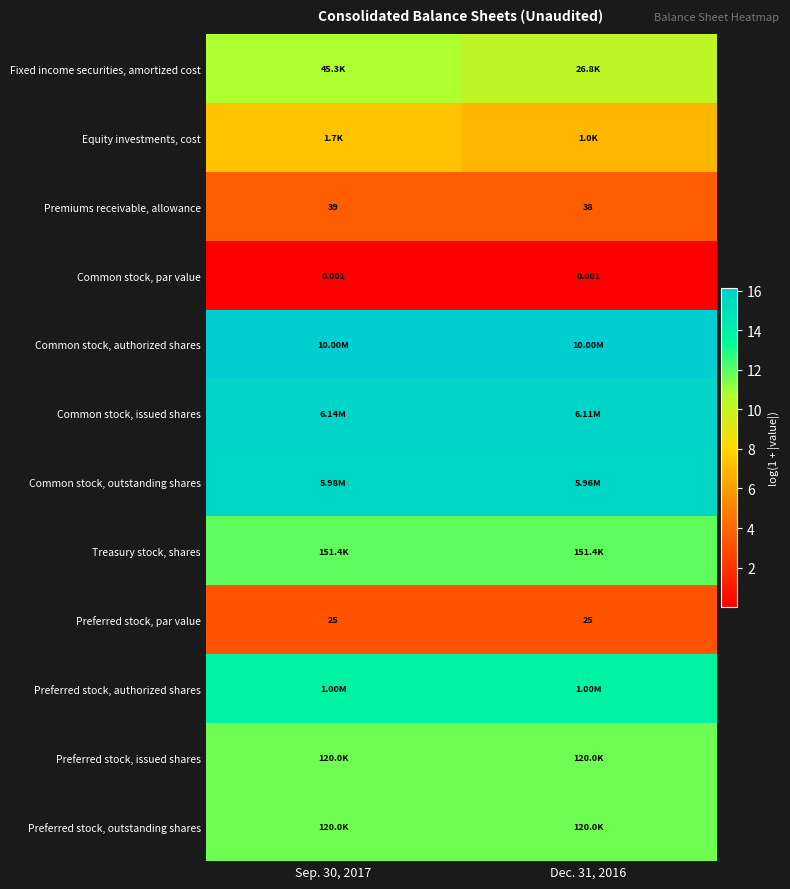

At how many categories does at least one series exceed 1?

2